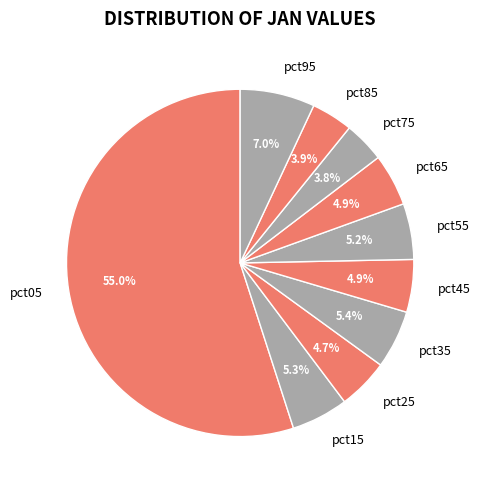

Which has a higher value, pct45 or pct95?

pct95